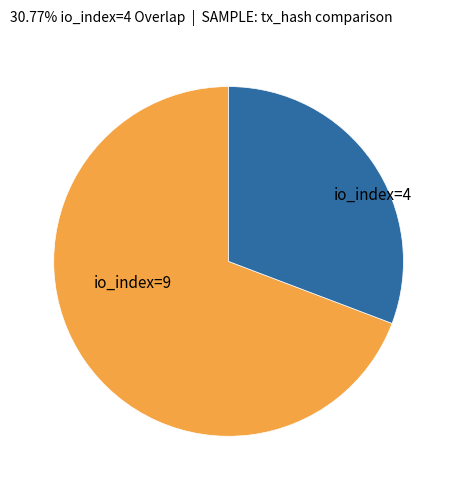

Is there any slice that represents more than half of the pie?

Yes